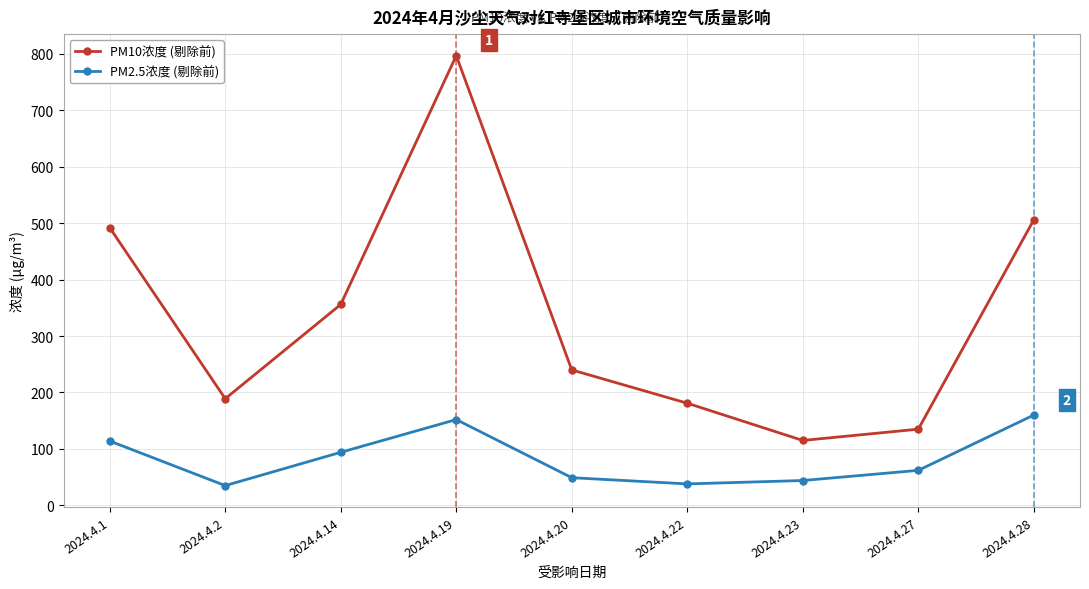

Which series has the largest range (max minus min)?

PM10浓度 (剔除前)